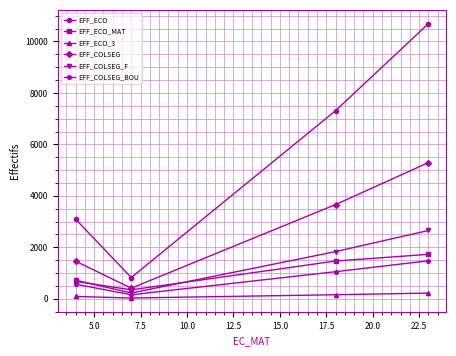

True or false: EFF_COLSEG_F has more than 2 interior local peaks.

False